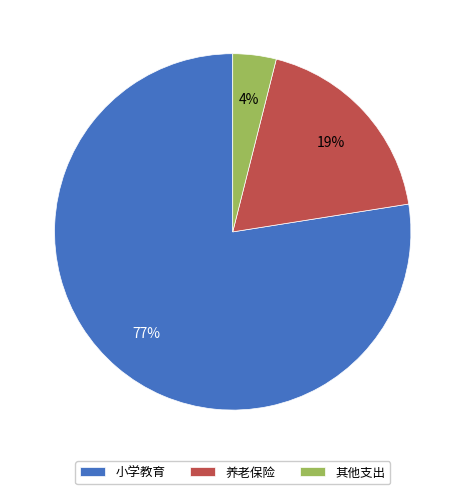

Which category has the smallest portion of the pie?

其他支出